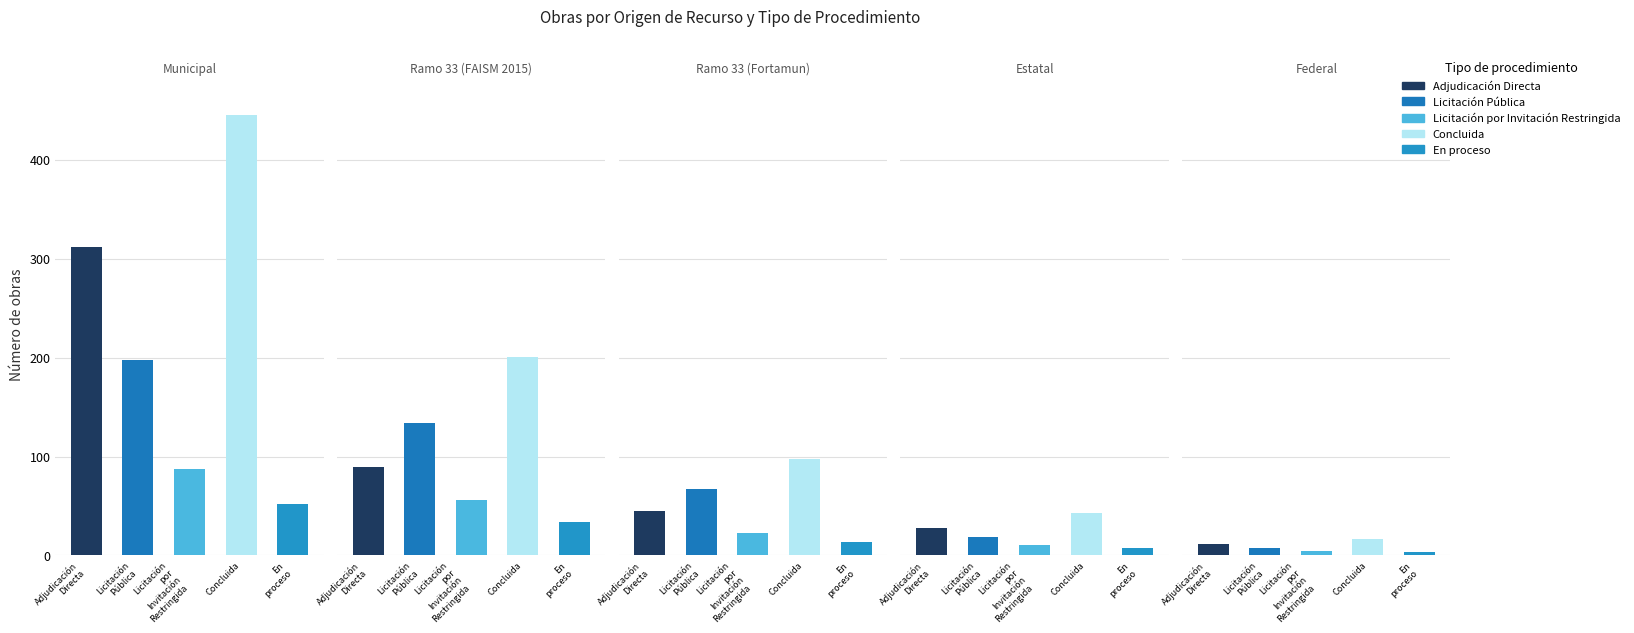

Reading left to right, extract all data points from this chart.

Adjudicación Directa: Municipal=312	Ramo 33 (FAISM 2015)=89	Ramo 33 (Fortamun)=45	Estatal=28	Federal=12
Licitación Pública: Municipal=198	Ramo 33 (FAISM 2015)=134	Ramo 33 (Fortamun)=67	Estatal=19	Federal=8
Licitación por Invitación Restringida: Municipal=87	Ramo 33 (FAISM 2015)=56	Ramo 33 (Fortamun)=23	Estatal=11	Federal=4
Concluida: Municipal=445	Ramo 33 (FAISM 2015)=201	Ramo 33 (Fortamun)=98	Estatal=43	Federal=17
En proceso: Municipal=52	Ramo 33 (FAISM 2015)=34	Ramo 33 (Fortamun)=14	Estatal=8	Federal=3